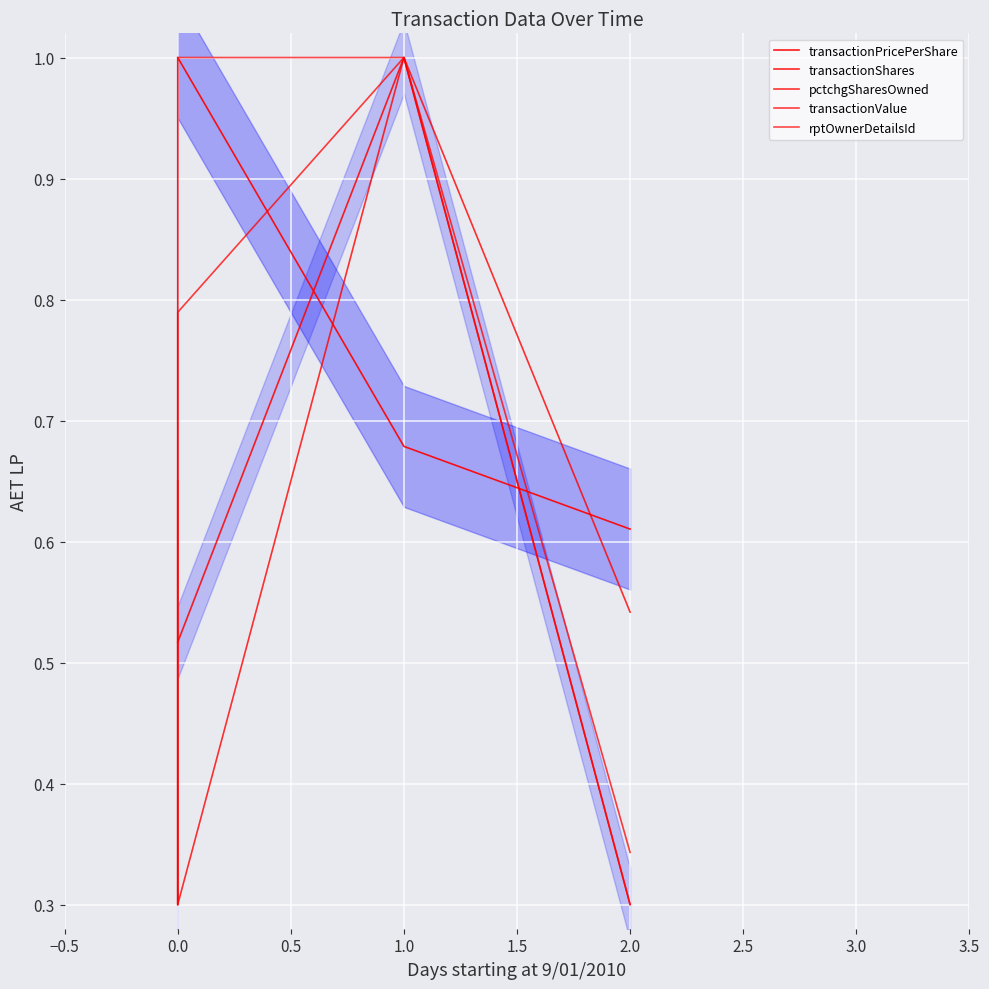

At 1.0, list the series in order from smallest to largest.

transactionPricePerShare, transactionShares, pctchgSharesOwned, transactionValue, rptOwnerDetailsId